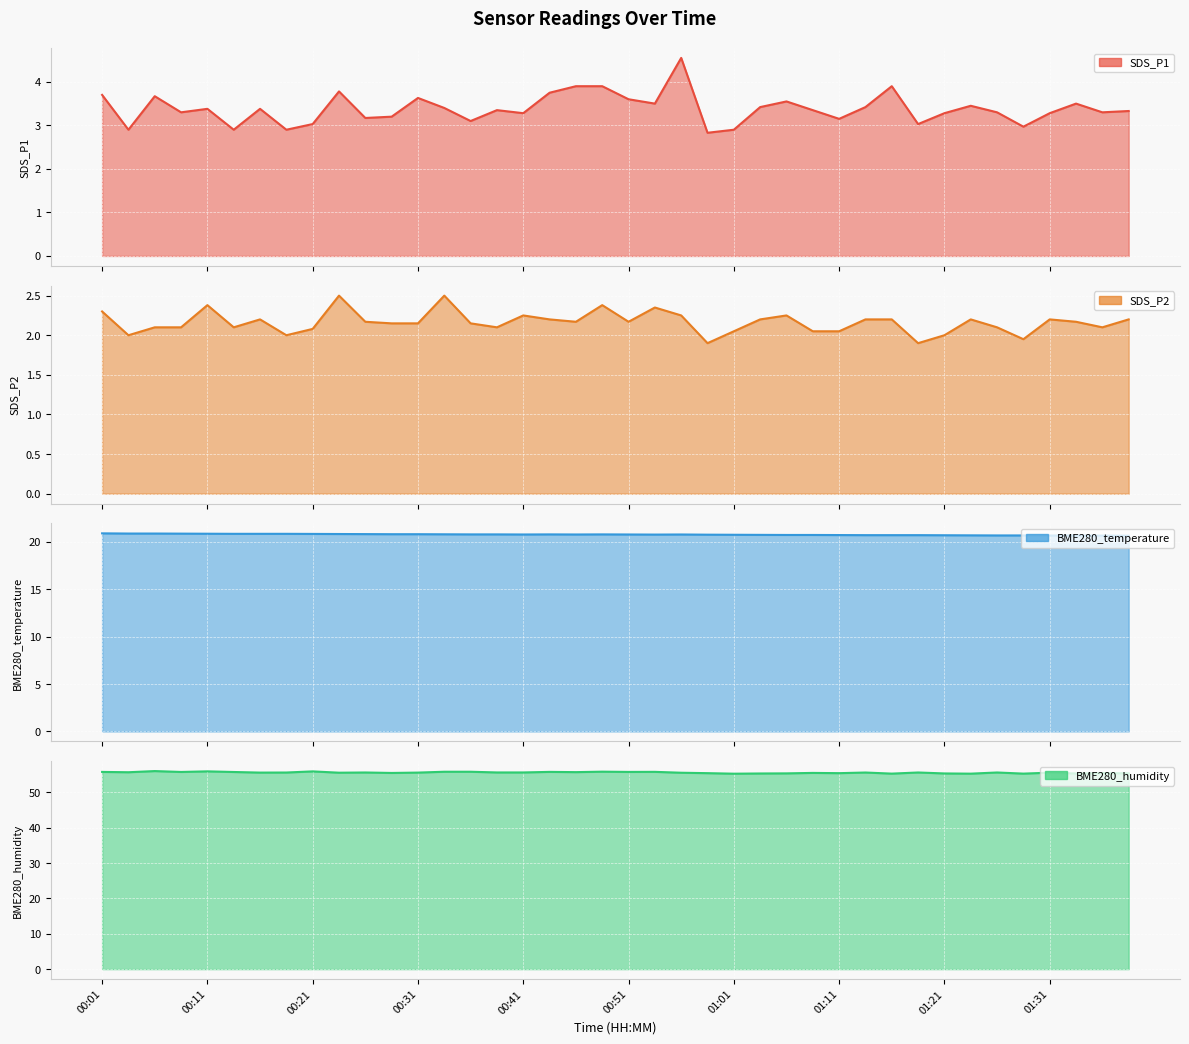

In SDS_P2, how many points are lower than both neighbors (excluding endpoints)?

10